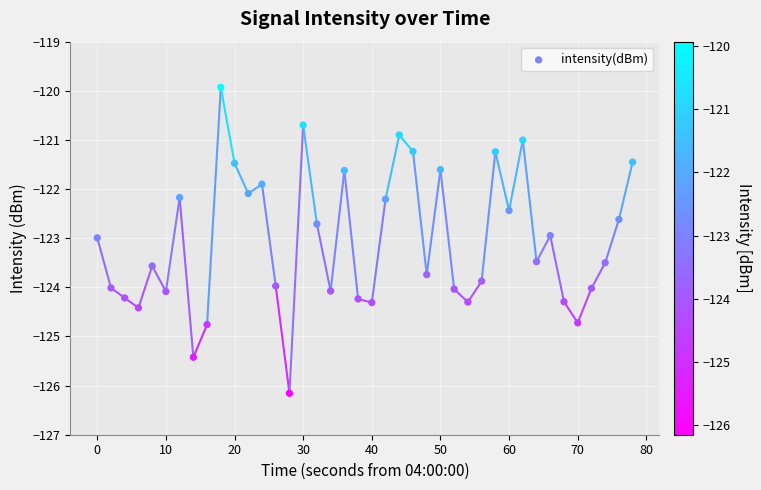

What is the range of X values (max minus min)?

78.0